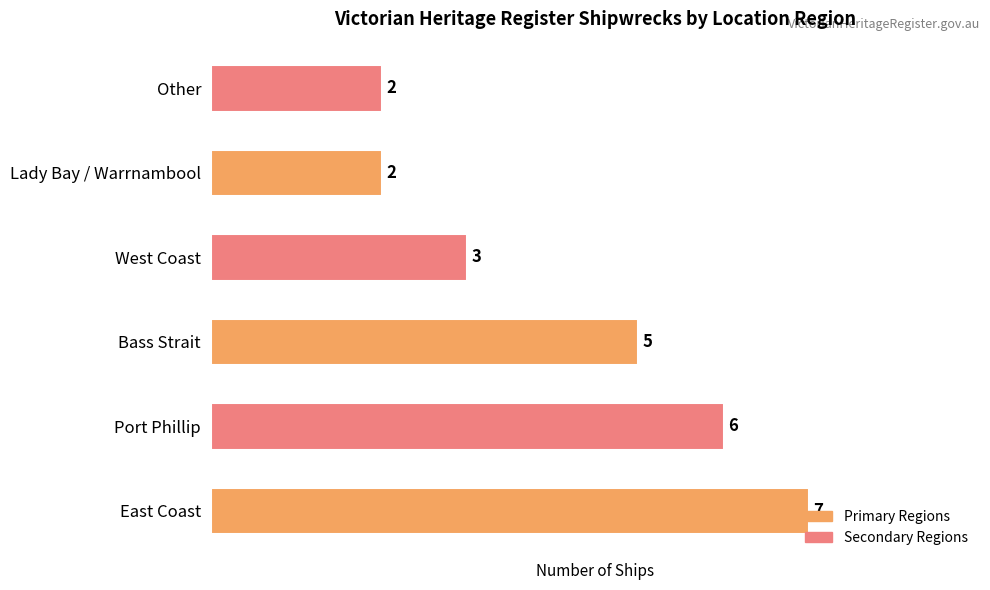

What is the difference between the values at Bass Strait and Lady Bay / Warrnambool?

3